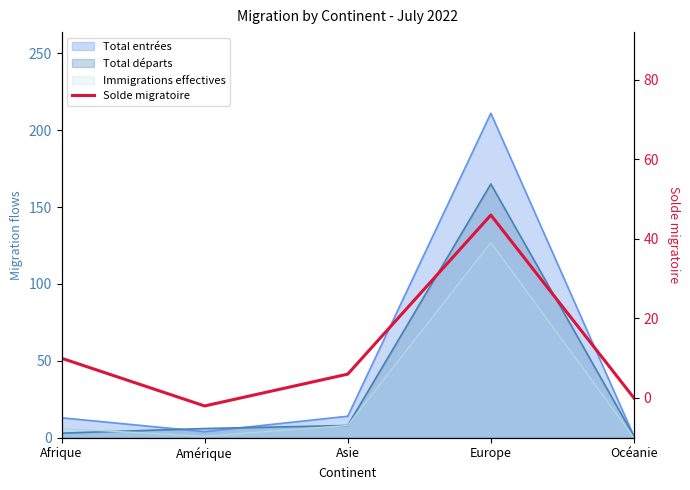

Reading right to left, extract all data points from this chart.

Océanie=0	Europe=46	Asie=6	Amérique=-2	Afrique=10